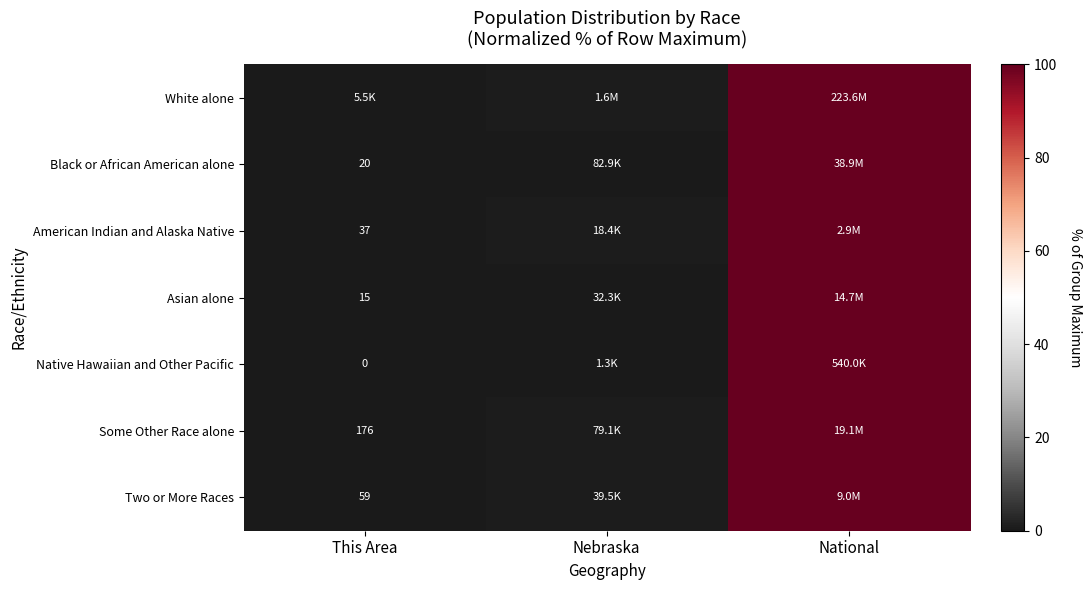

Which label corresponds to the smallest value in the chart?

This Area